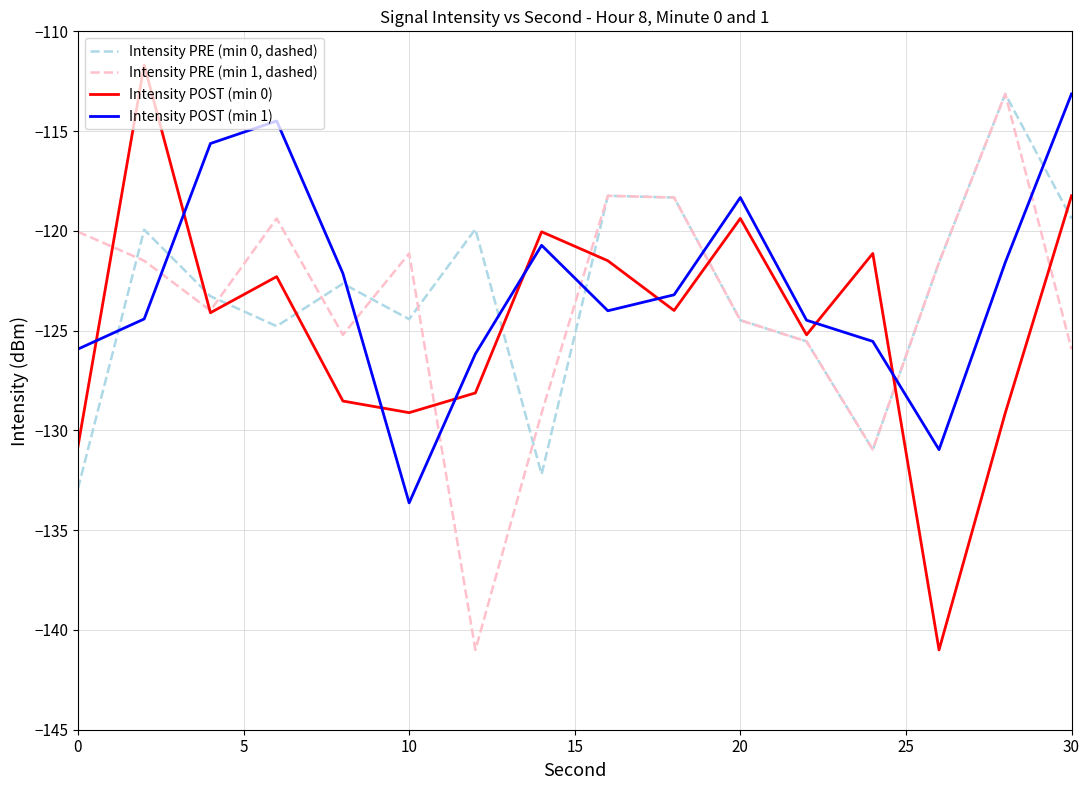

Rank the series by their average value, from highest to lowest.

Intensity POST (min 1), Intensity PRE (min 0, dashed), Intensity PRE (min 1, dashed), Intensity POST (min 0)